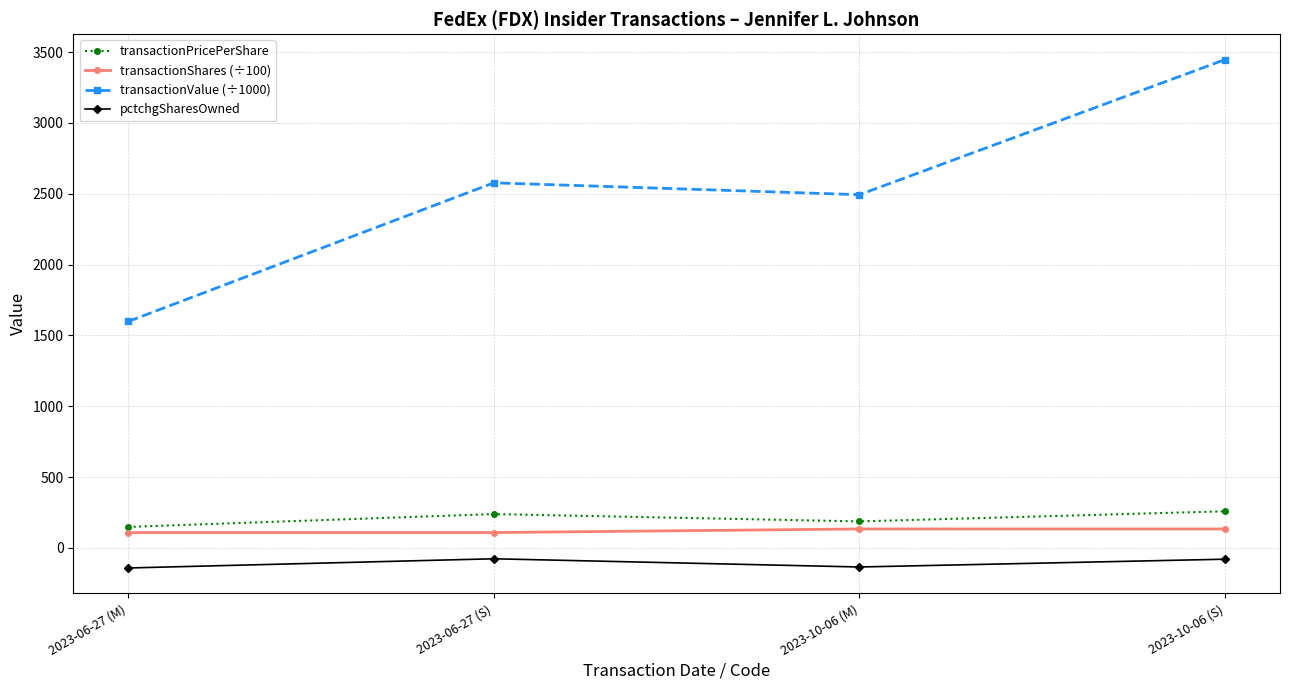

At 2023-06-27 (M), list the series in order from smallest to largest.

pctchgSharesOwned, transactionShares (÷100), transactionPricePerShare, transactionValue (÷1000)